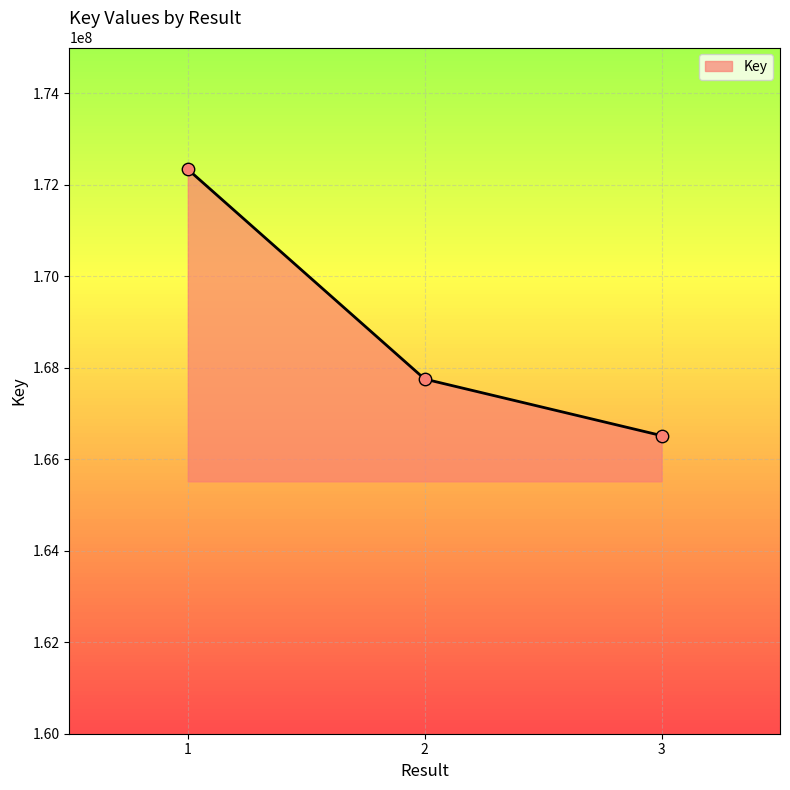

What is the change in value from 1 to 2?

-4584918